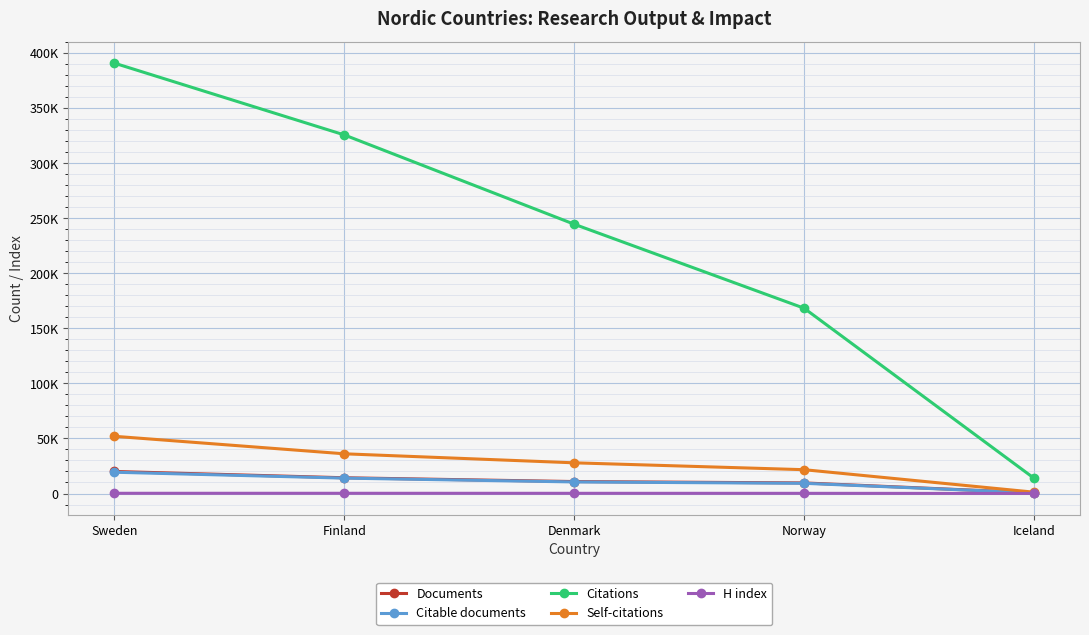

True or false: Self-citations and H index cross at least once.

False